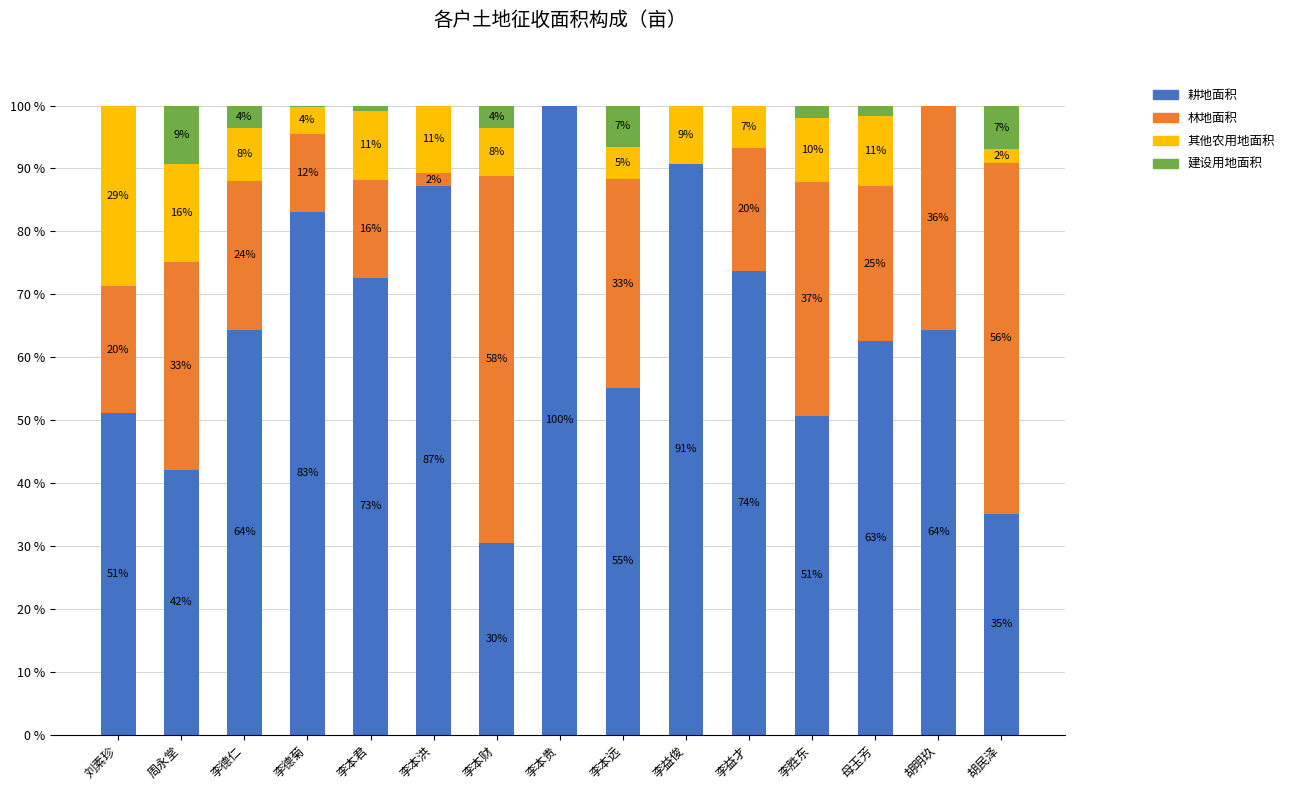

Does the chart contain stacked bars?

Yes